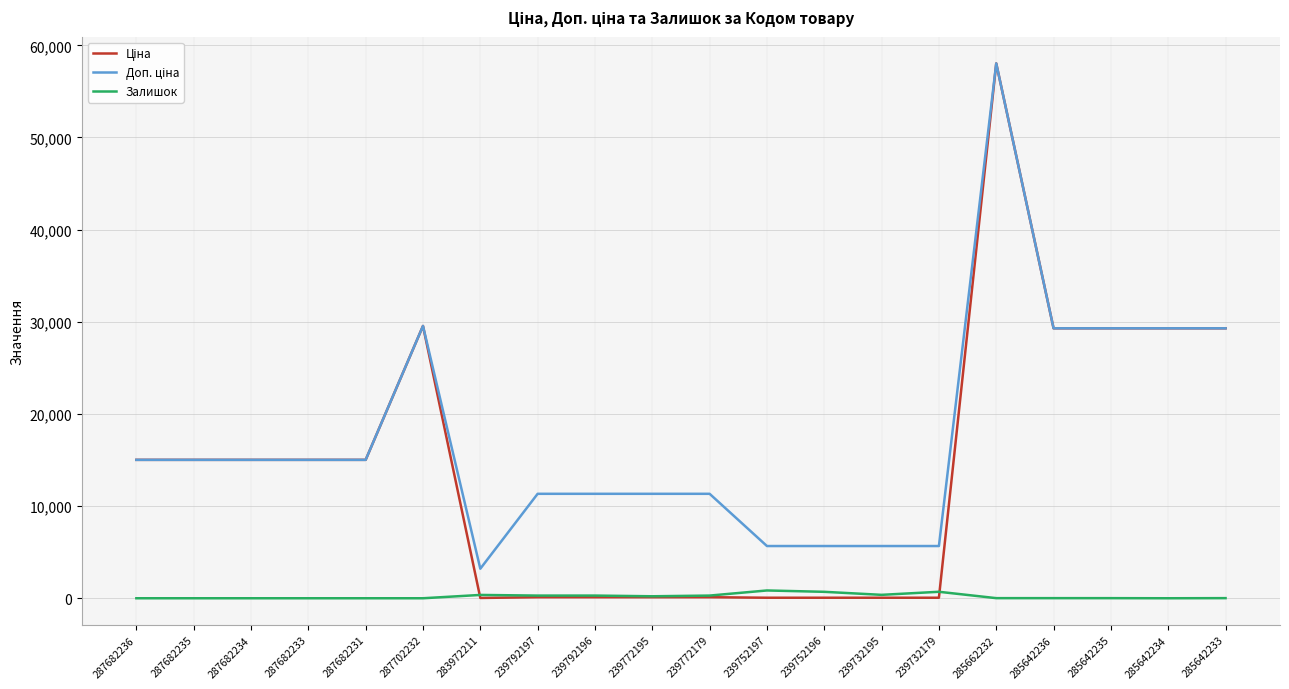

At which category is the sum across all series the highest?

285662232